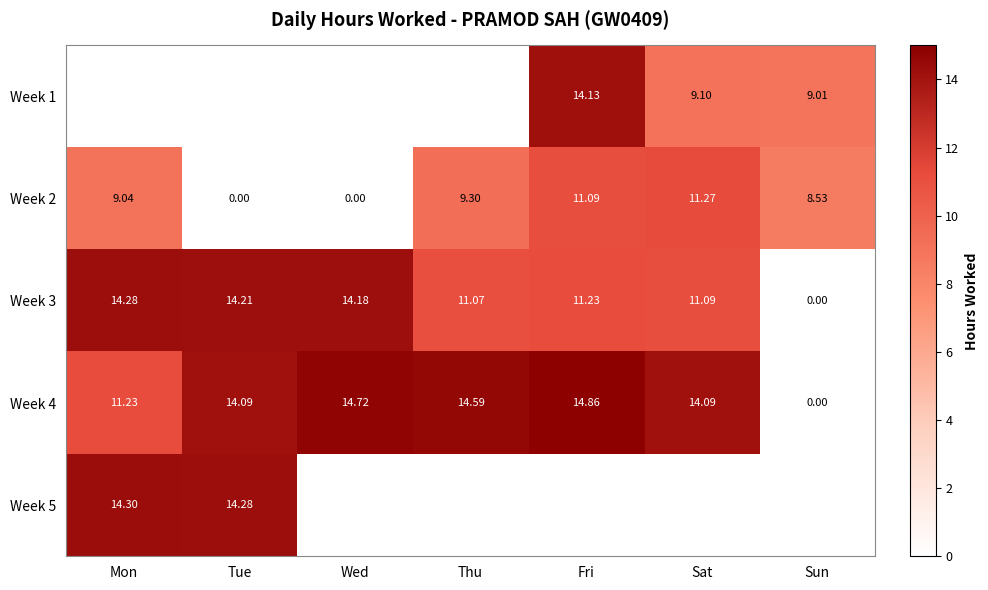

At which label is Week 3 closest to 7?

Thu